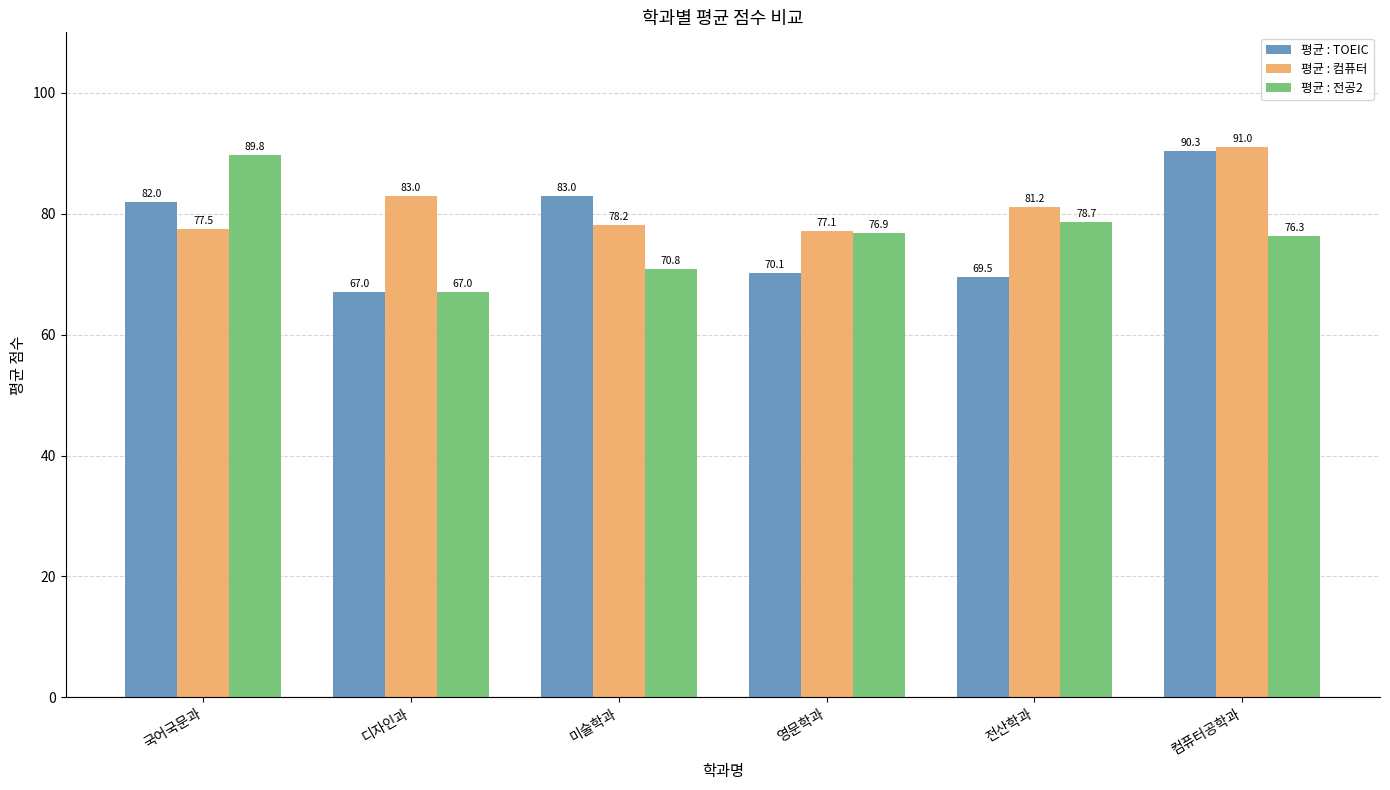

Which series has the largest range (max minus min)?

평균 : TOEIC